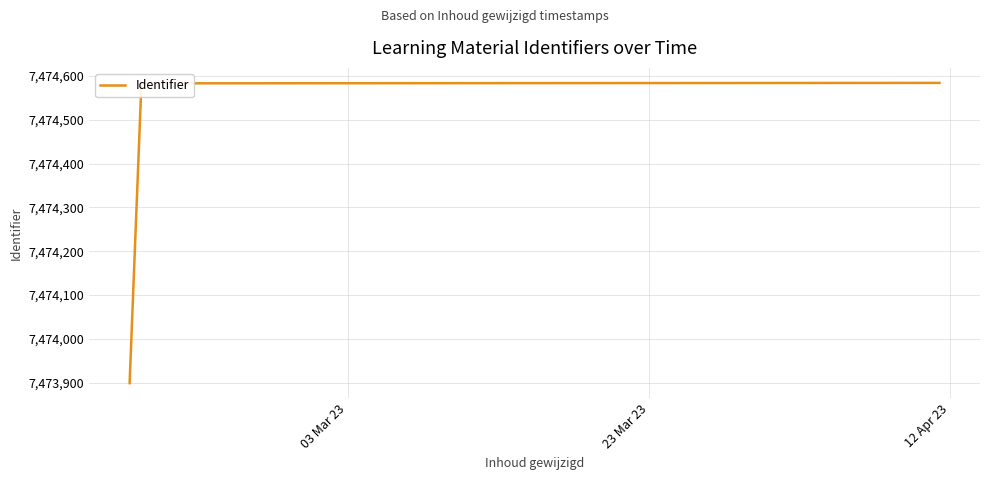

What is the minimum value shown in the chart?

7473899